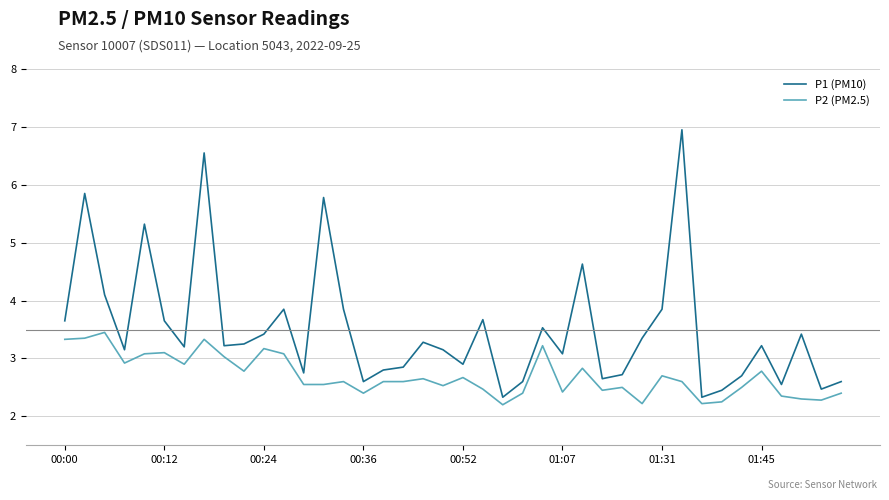

What is the average value of the P1 (PM10) series?

3.5